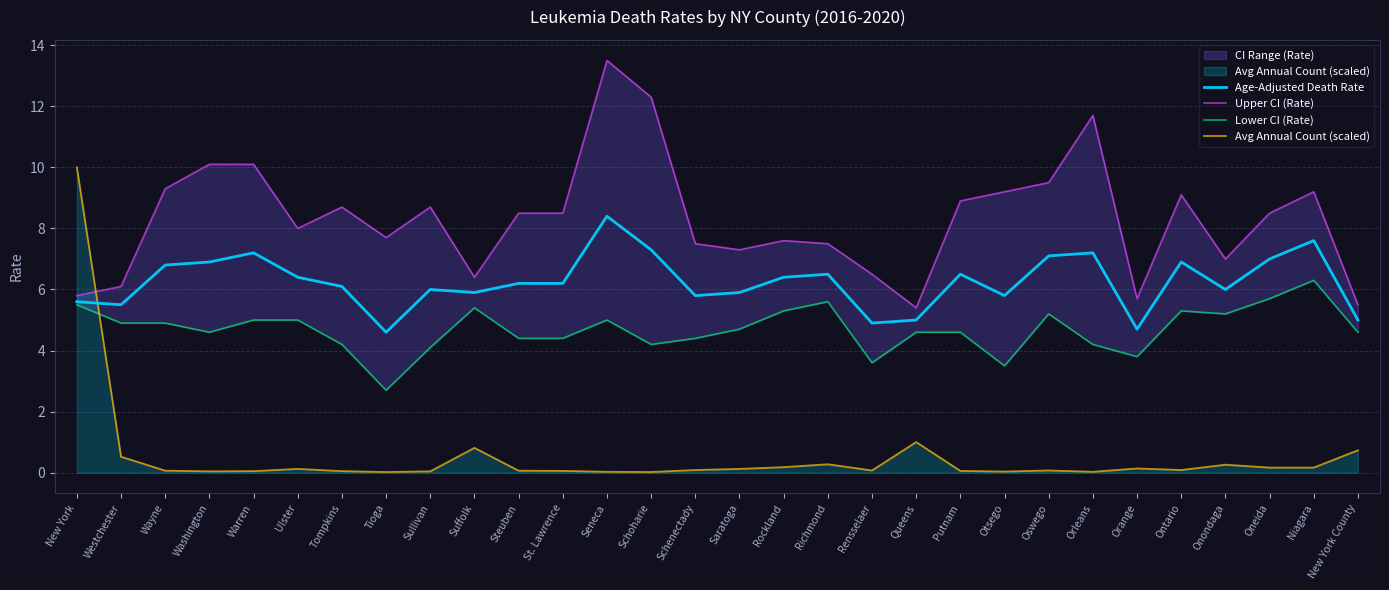

What is the difference between the second highest and second lowest values in the Lower CI (Rate) series?

2.2